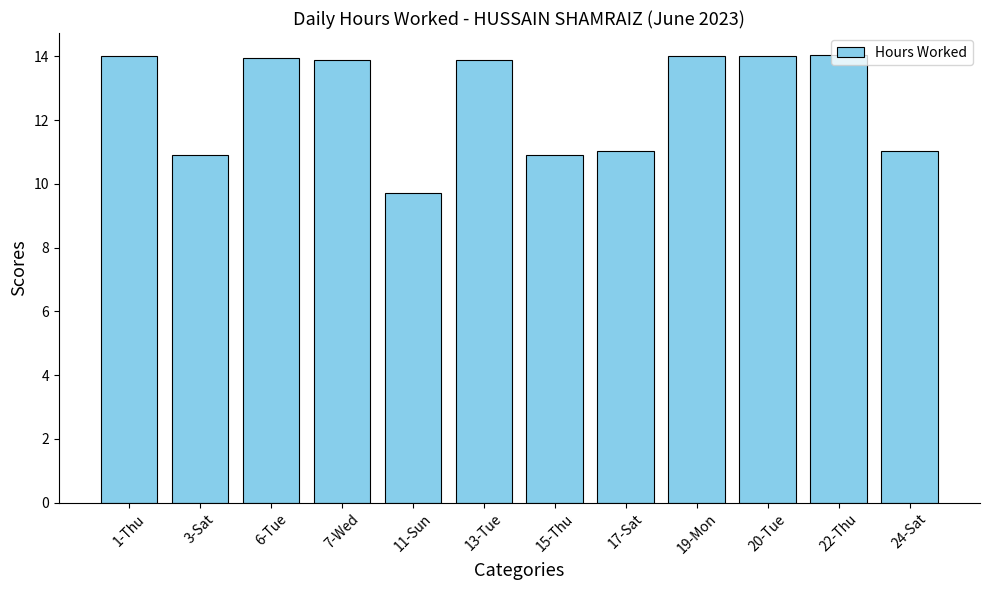

The chart shows a value of 21.4 at 22-Thu. True or false?

False